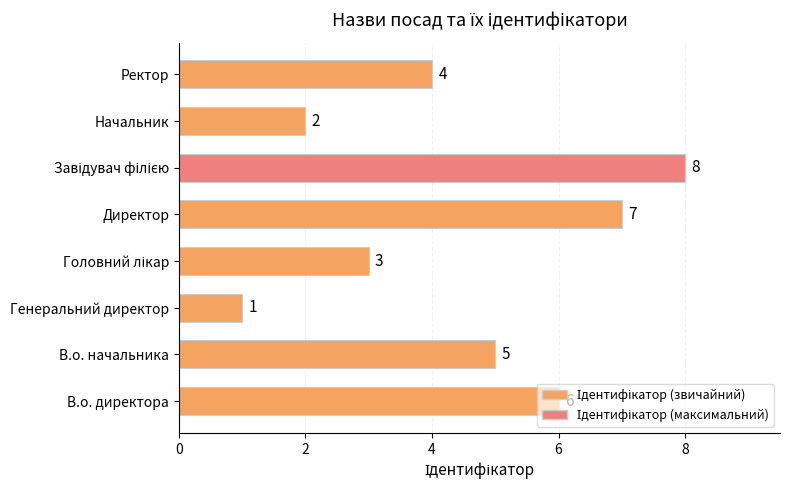

How many series are shown in this chart?

1